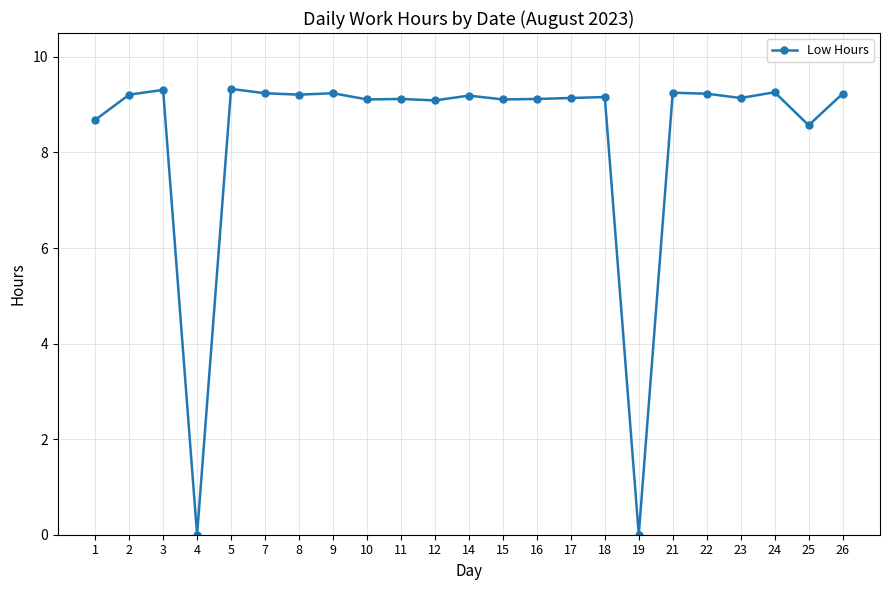

What is the change in value from 7 to 25?

-0.7